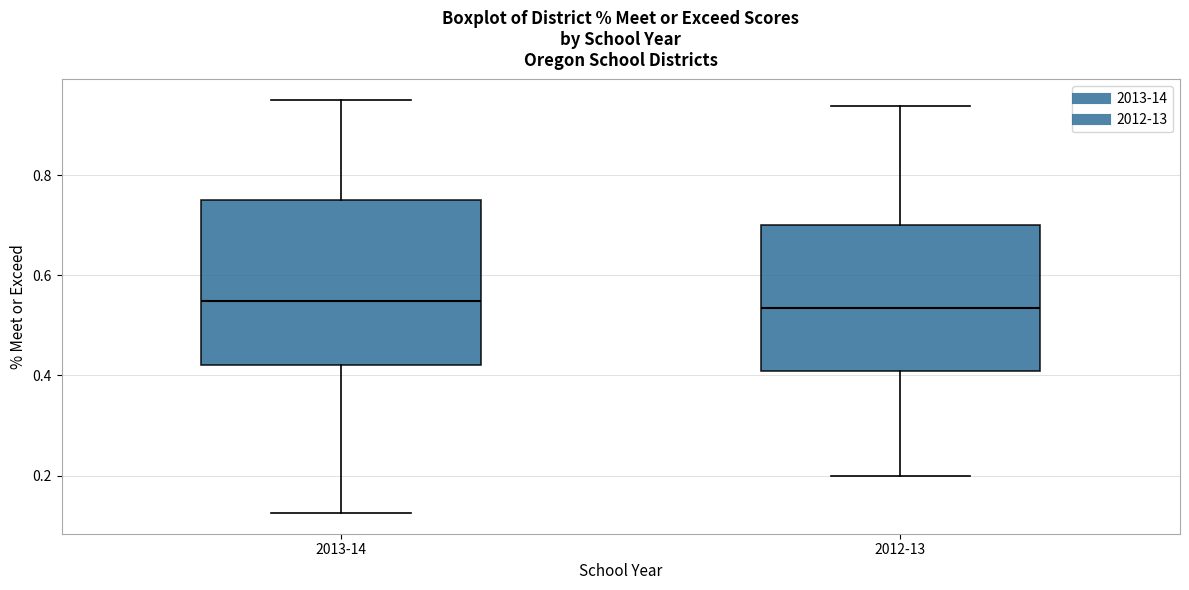

Where is the lower edge of the box for 2013-14 on the y-axis? The values are not printed on the chart, so give them approximately, as read against the axis.

0.42